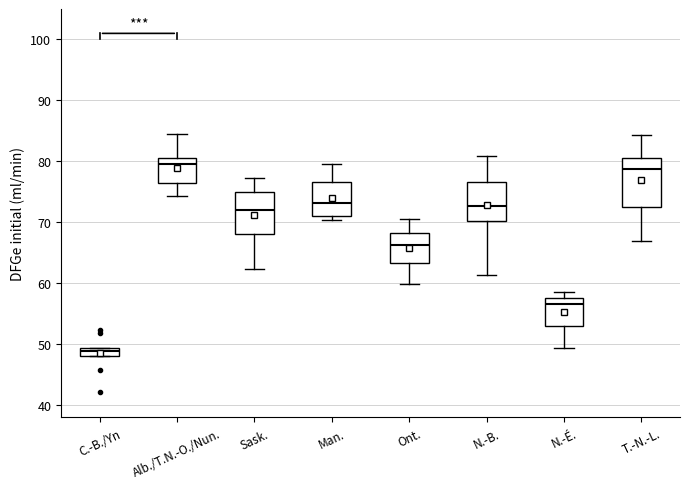

Which box is the tallest, from its lower edge to its upper edge?

T.-N.-L.